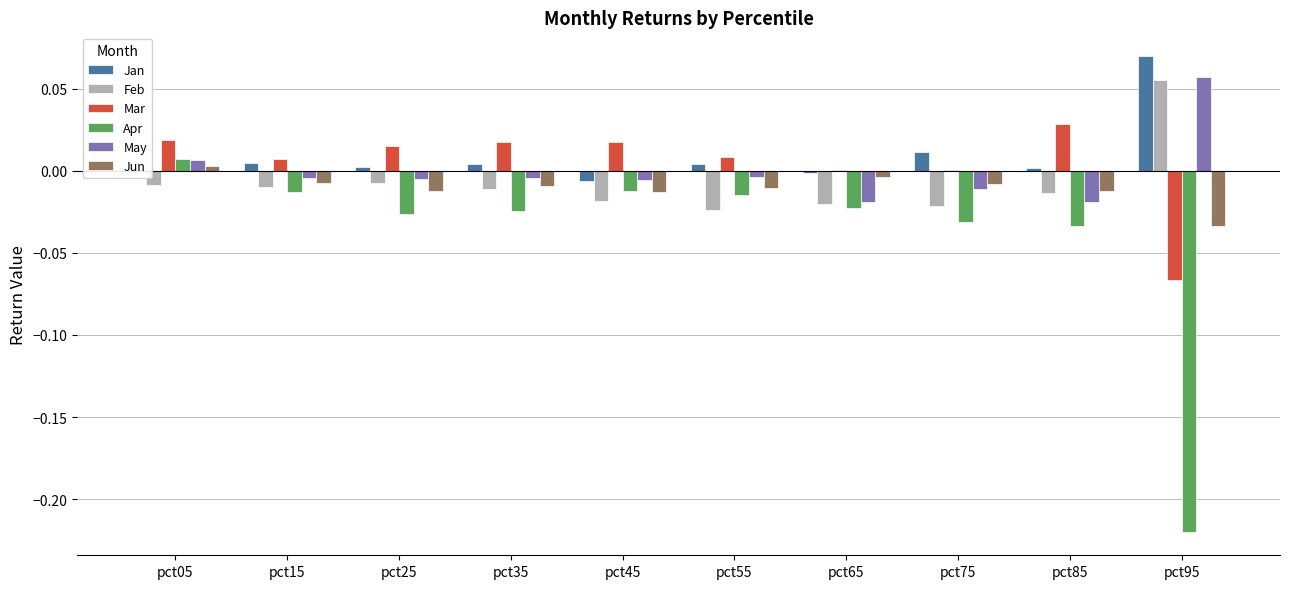

Is the value of Mar at pct55 greater than the value of Feb at pct85?

Yes